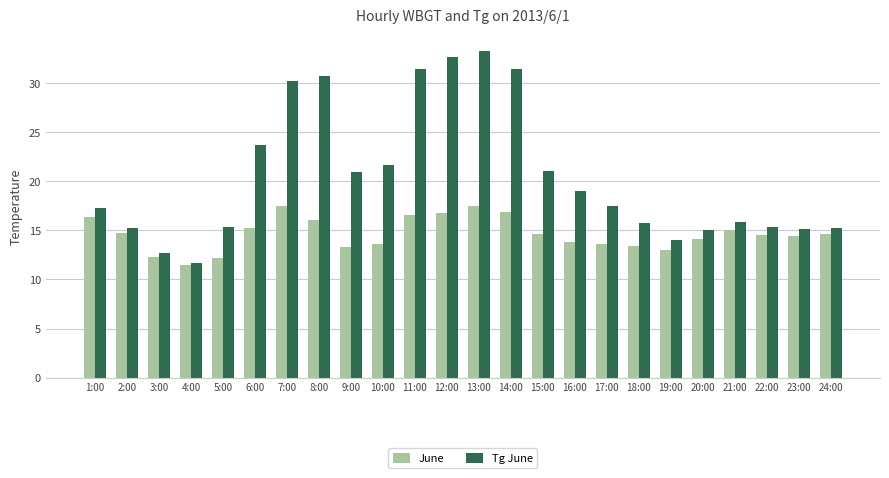

The Tg June series shows 10.3 at 22:00. True or false?

False